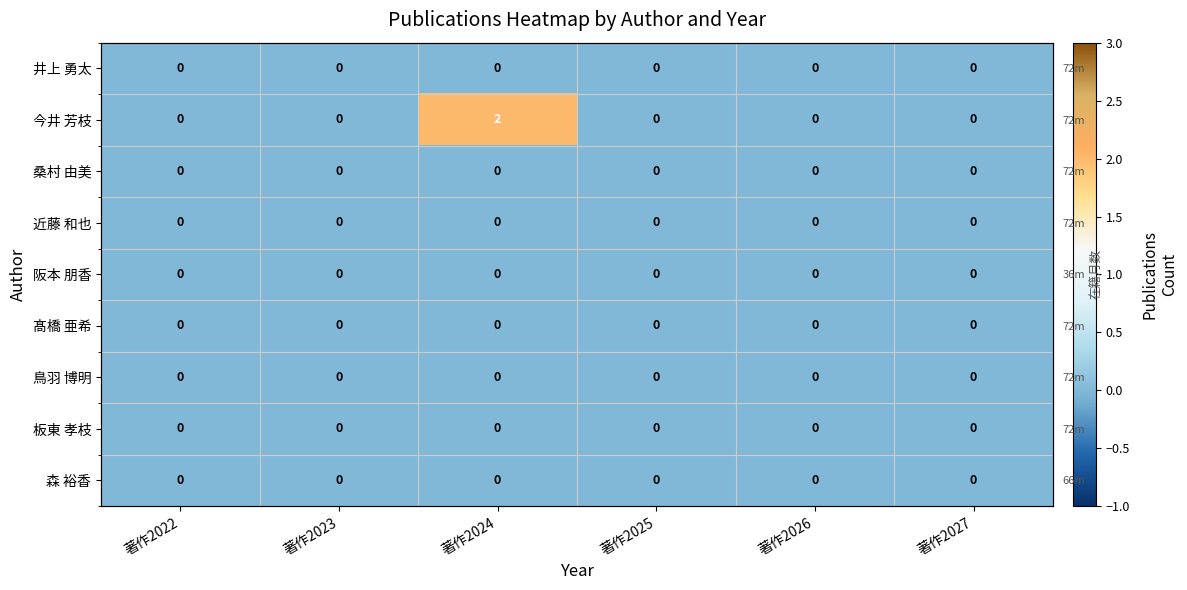

At how many categories does at least one series exceed 0?

1